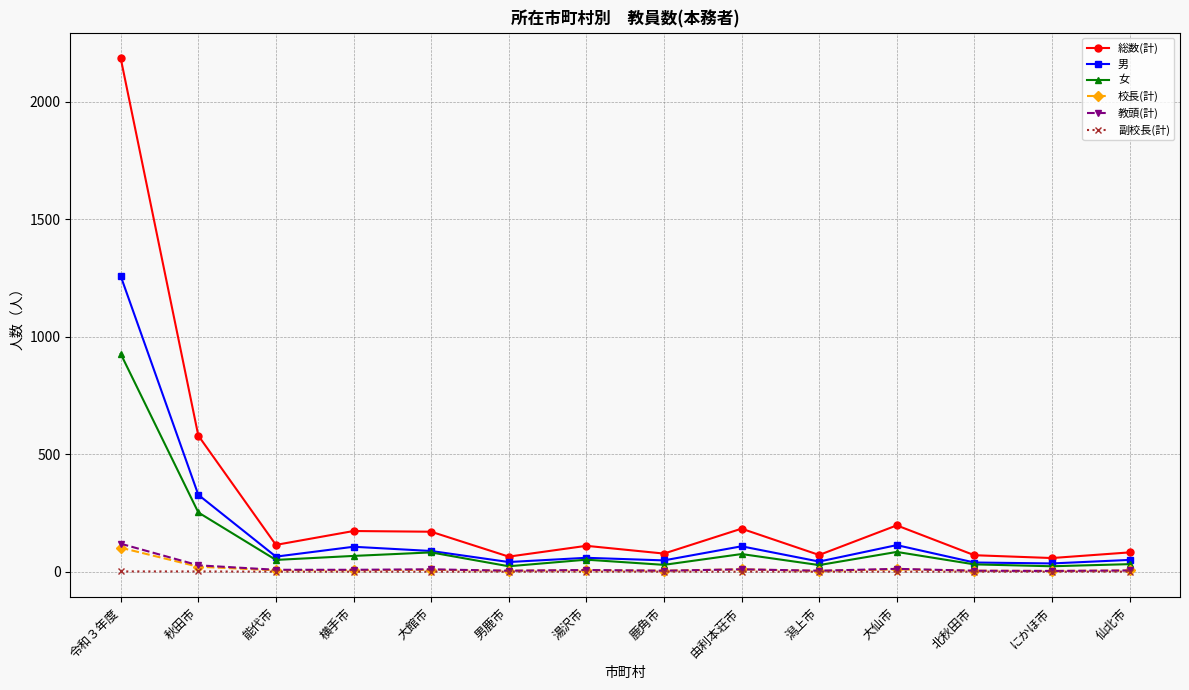

At which label does 女 reach its peak?

令和３年度